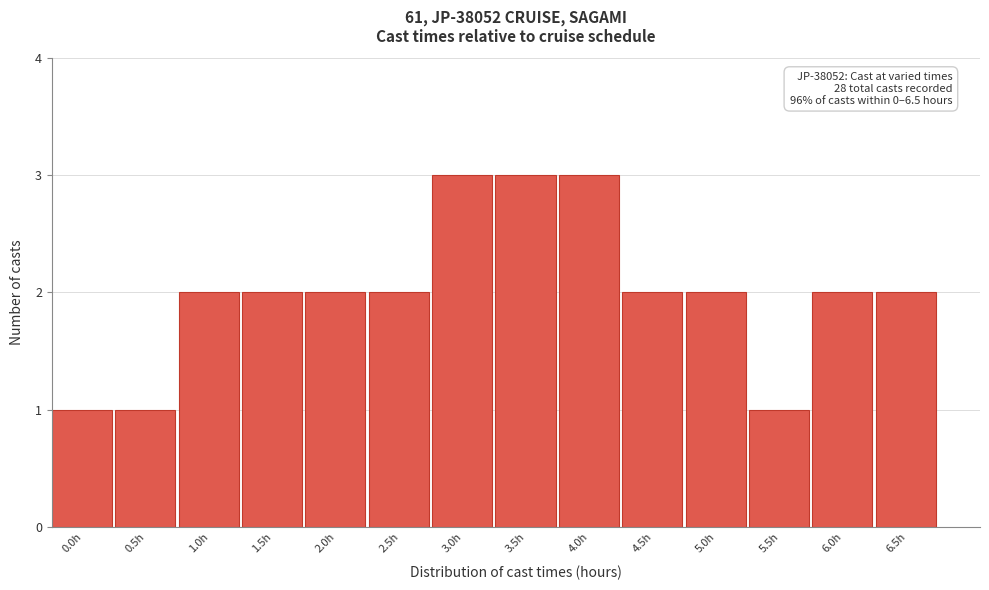

Reading left to right, extract all data points from this chart.

0.0h=1	0.5h=1	1.0h=2	1.5h=2	2.0h=2	2.5h=2	3.0h=3	3.5h=3	4.0h=3	4.5h=2	5.0h=2	5.5h=1	6.0h=2	6.5h=2